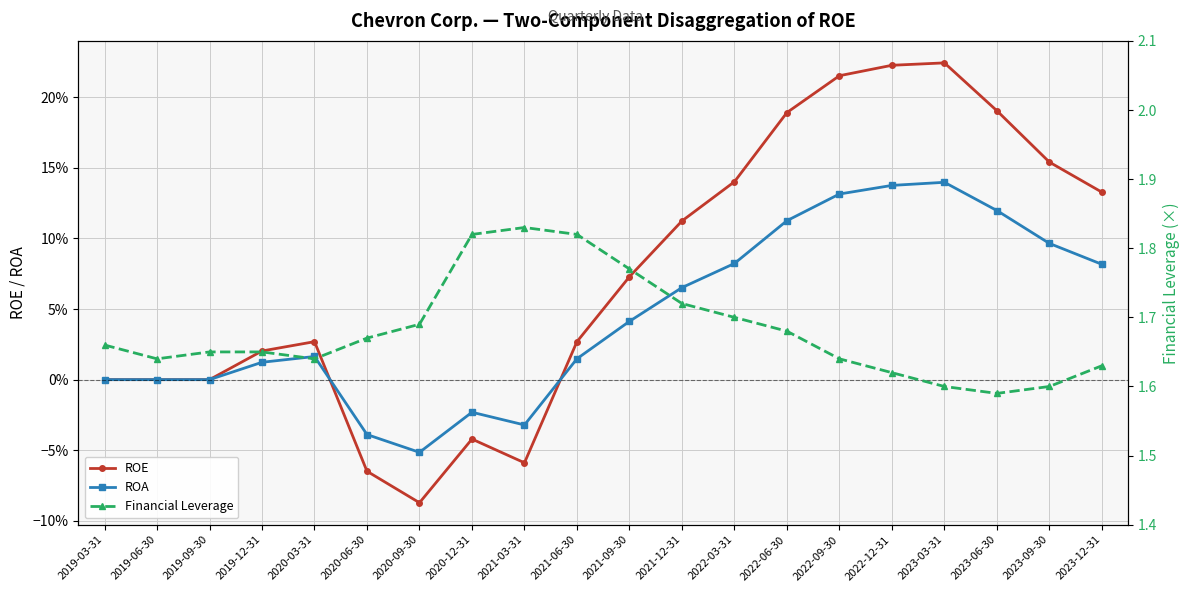

What is the total value across all series at 2022-06-30?

2.0